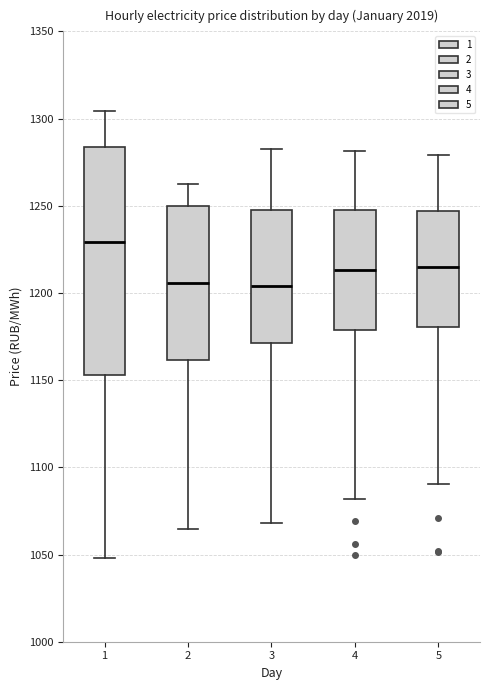

Which box is the tallest, from its lower edge to its upper edge?

1